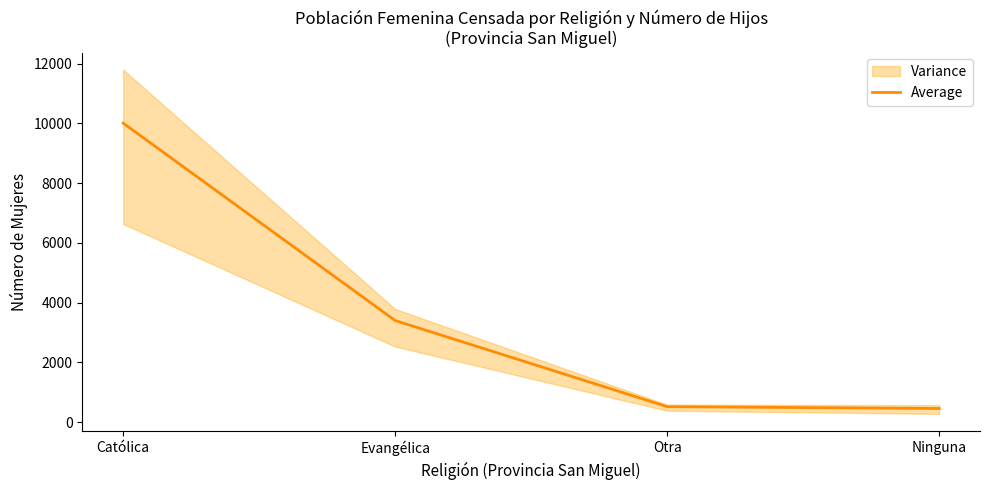

What is the average value?

3596